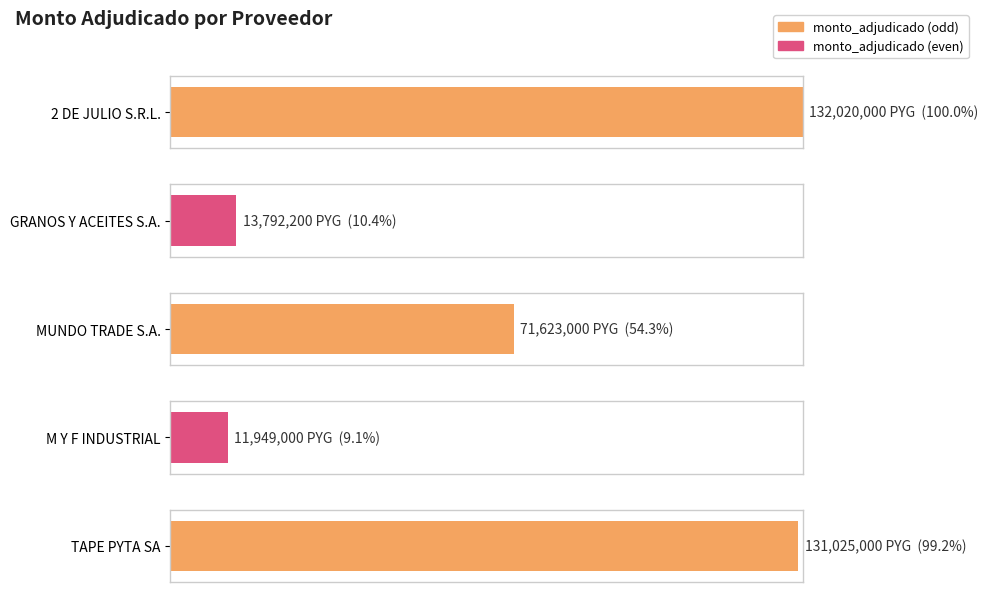

What is the sum of all values?

360409200